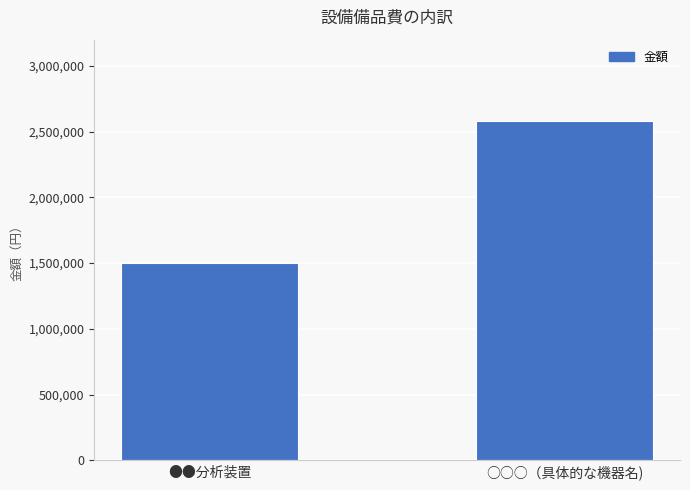

The chart shows a value of 2580000 at ○○○（具体的な機器名). True or false?

True